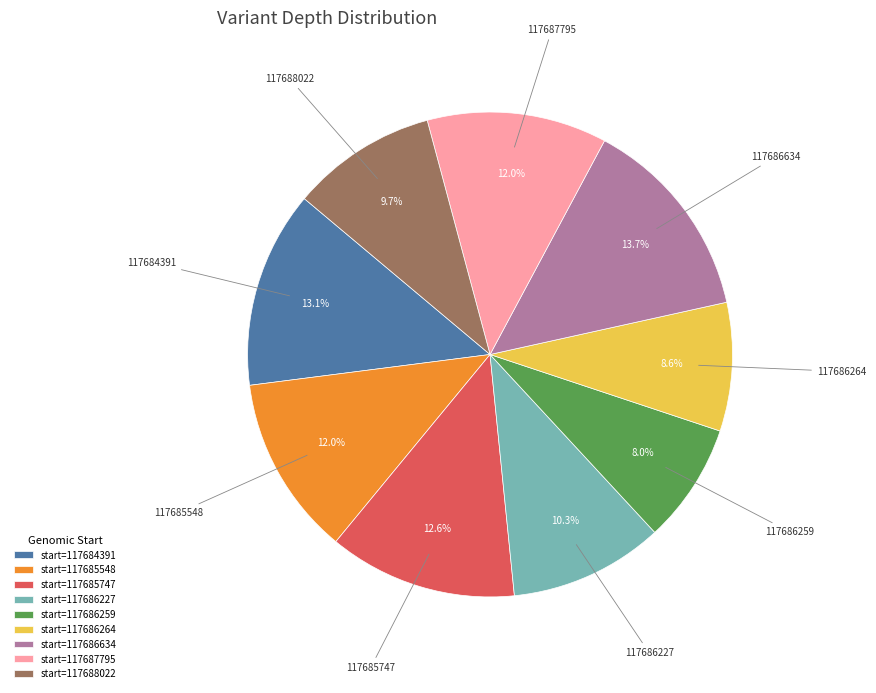

Approximately how many times larger is the value at start=117684391 compared to start=117686227?

1.3